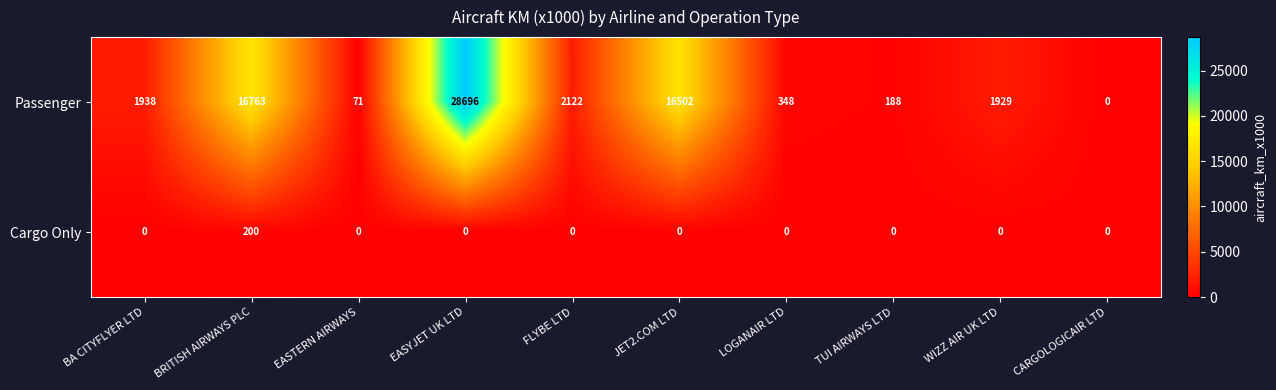

How many data points does each series have?

10